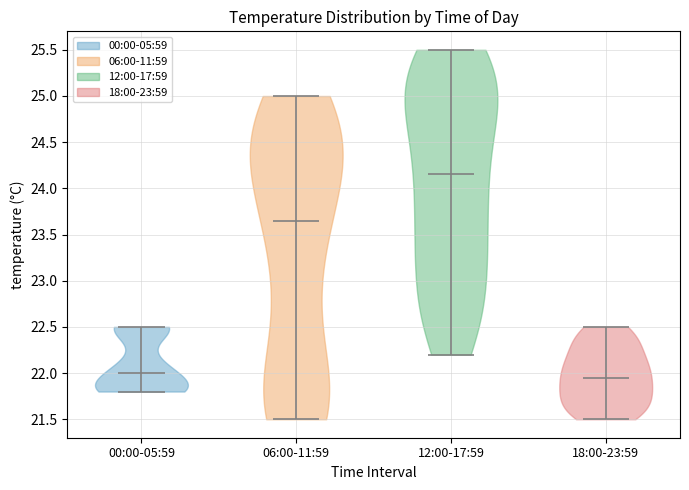

Reading left to right, read every violin against the y-axis: where its median line is, and the lowest and highest points it reaches. The values are not printed on the chart, so give them approximately, as read against the axis.

00:00-05:59: median line 22.00, lowest point 21.80, highest point 22.50
06:00-11:59: median line 23.65, lowest point 21.50, highest point 25.00
12:00-17:59: median line 24.15, lowest point 22.20, highest point 25.50
18:00-23:59: median line 21.95, lowest point 21.50, highest point 22.50